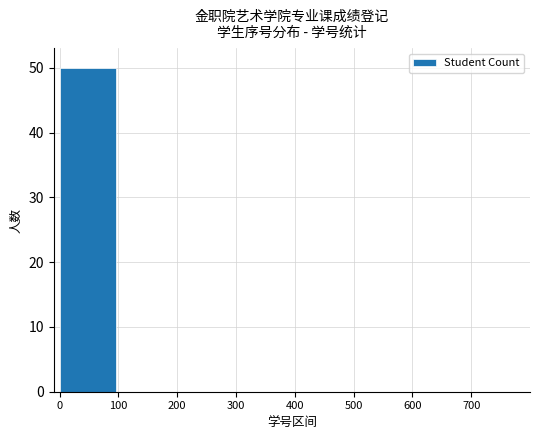

Reading left to right, extract all data points from this chart.

50	0	0	0	0	0	0	0